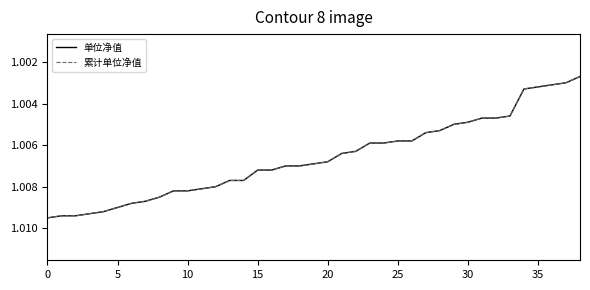

Is this an area chart (filled region under the line)?

No